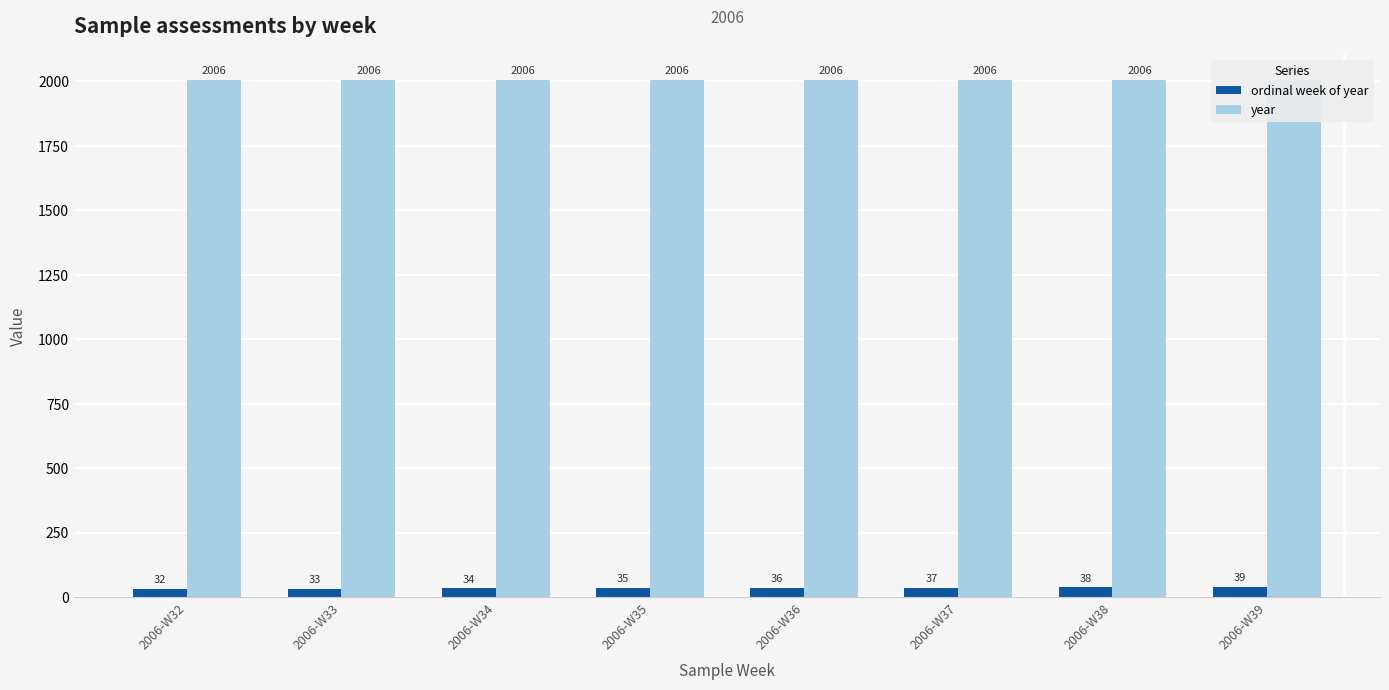

At which label does ordinal week of year reach its minimum?

2006-W32